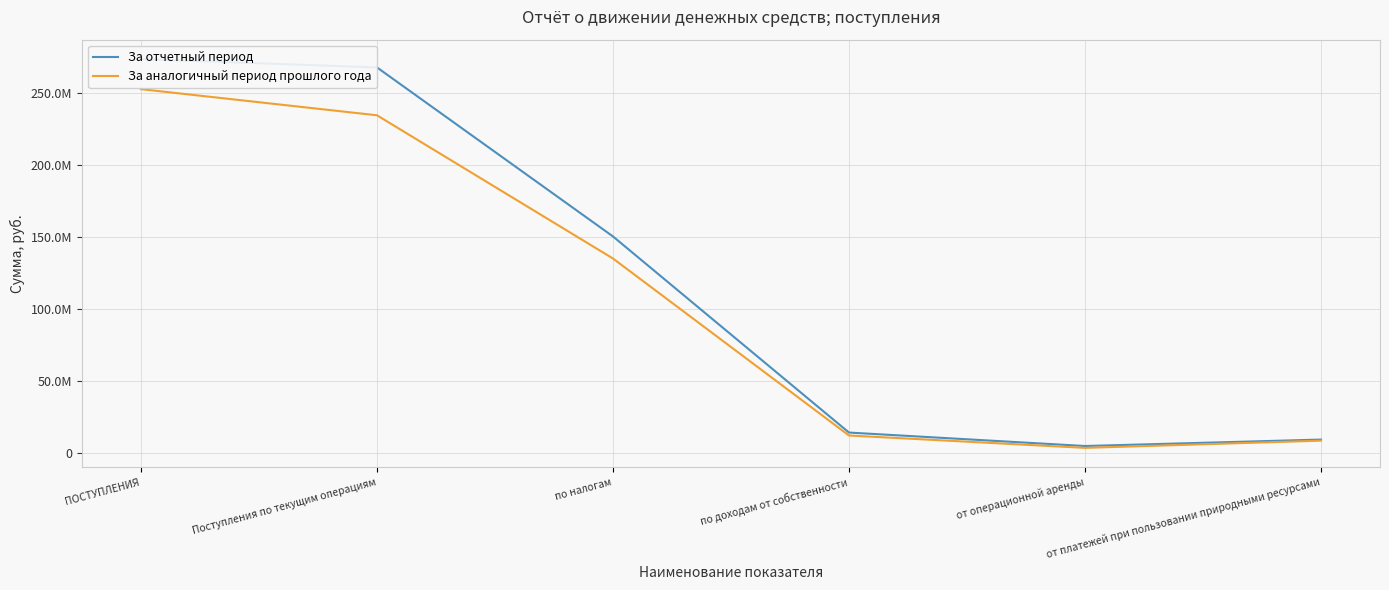

What is the average value of the За отчетный период series?

120003899.1